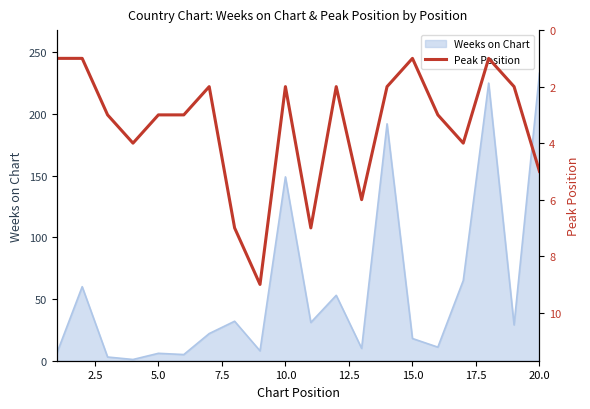

Which category has the highest value in the Weeks on Chart series?

20.0